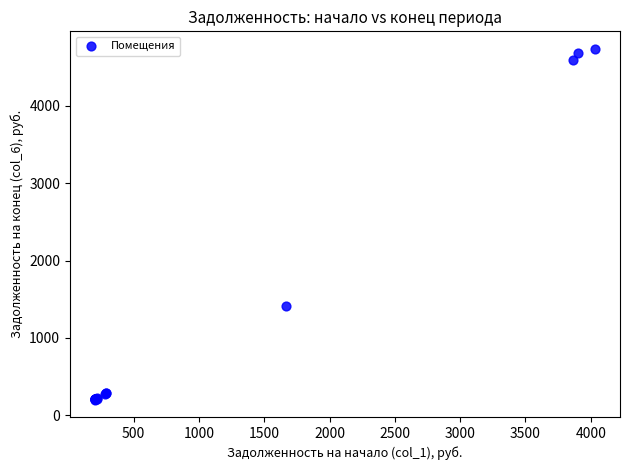

What Y value in the scatter plot is closest to 2470?

1411.3